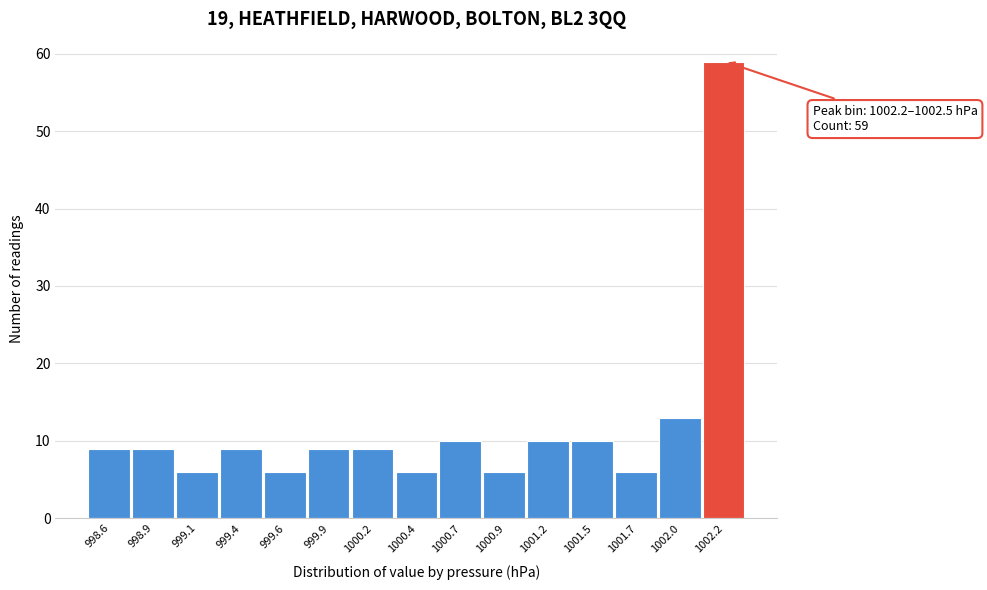

Reading right to left, list all the values displayed in this chart.

1002.2=59	1002.0=13	1001.7=6	1001.5=10	1001.2=10	1000.9=6	1000.7=10	1000.4=6	1000.2=9	999.9=9	999.6=6	999.4=9	999.1=6	998.9=9	998.6=9